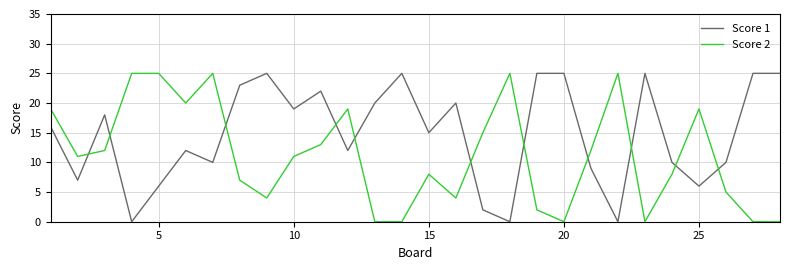

List the series in order of their overall mean, highest first.

Score 1, Score 2